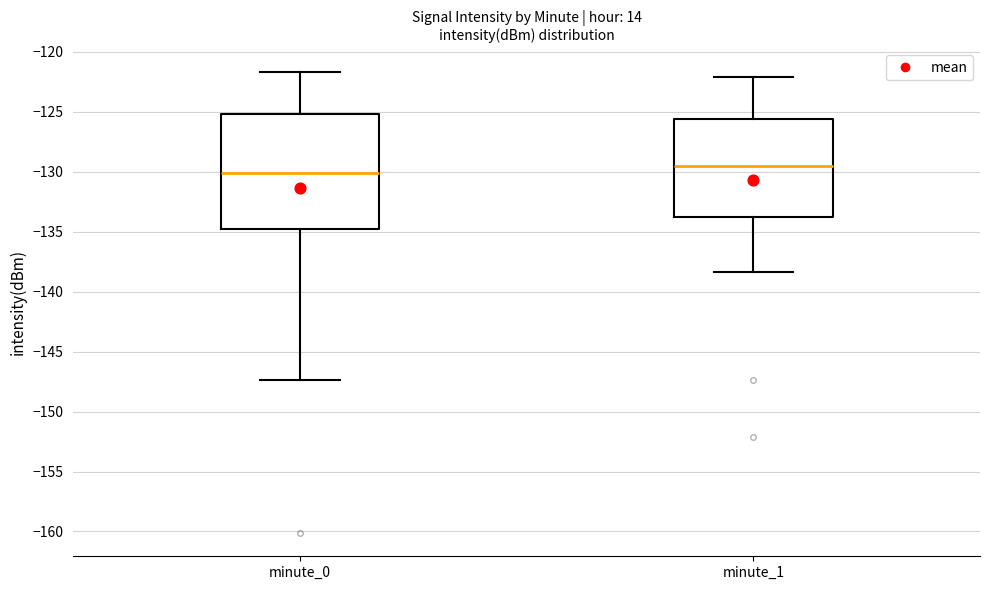

Comparing the boxes themselves (not the whiskers), which one is the tallest?

minute_0